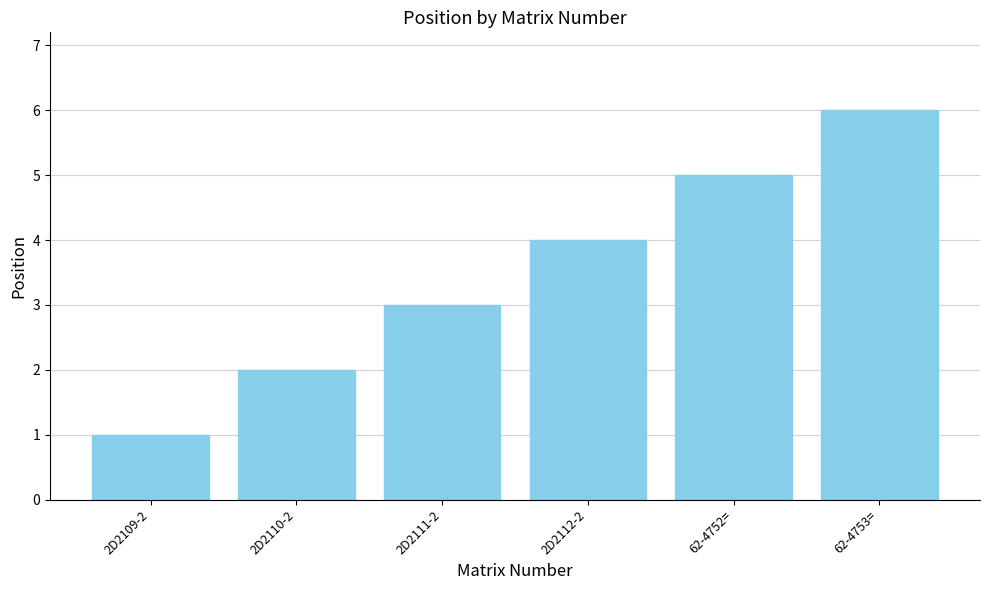

How many values are between 2 and 5?

4